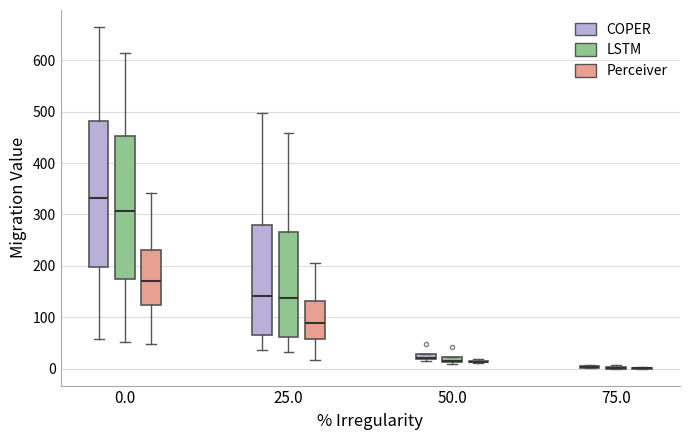

Where is the lower edge of the box for 50.0 (COPER) on the y-axis? The values are not printed on the chart, so give them approximately, as read against the axis.

20